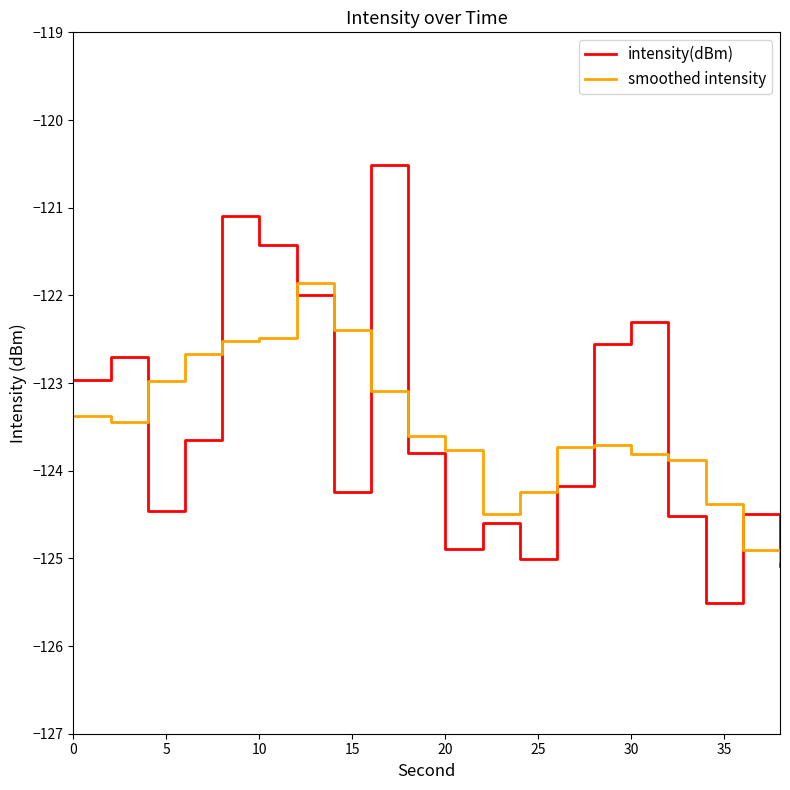

What is the maximum value for smoothed intensity?

-121.9